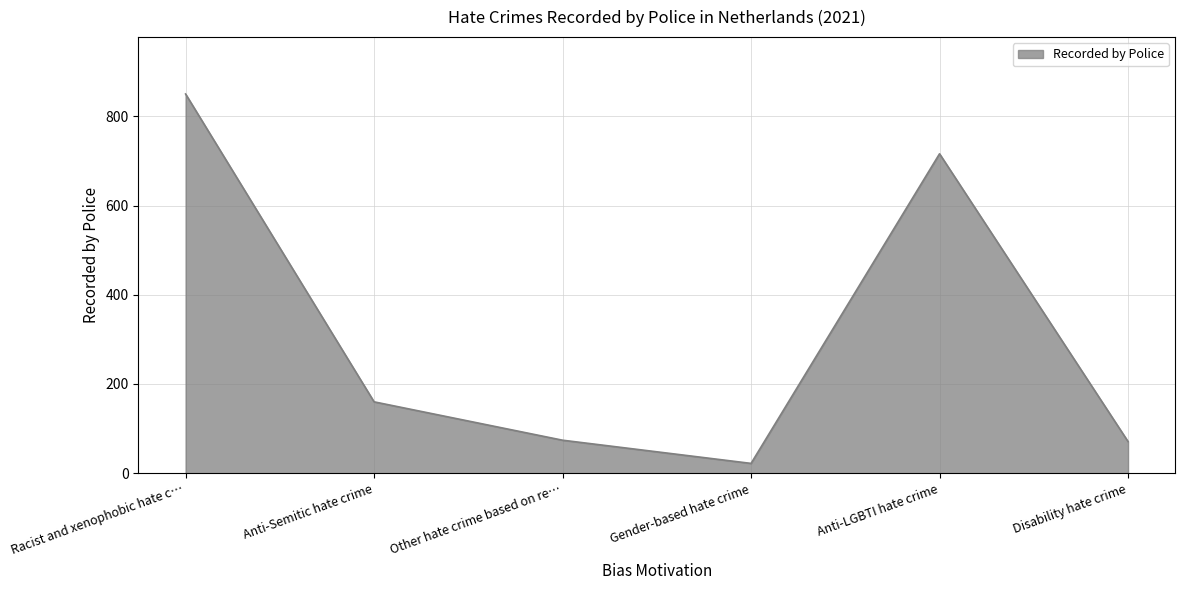

What is the difference between the values at Anti-LGBTI hate crime and Gender-based hate crime?

694